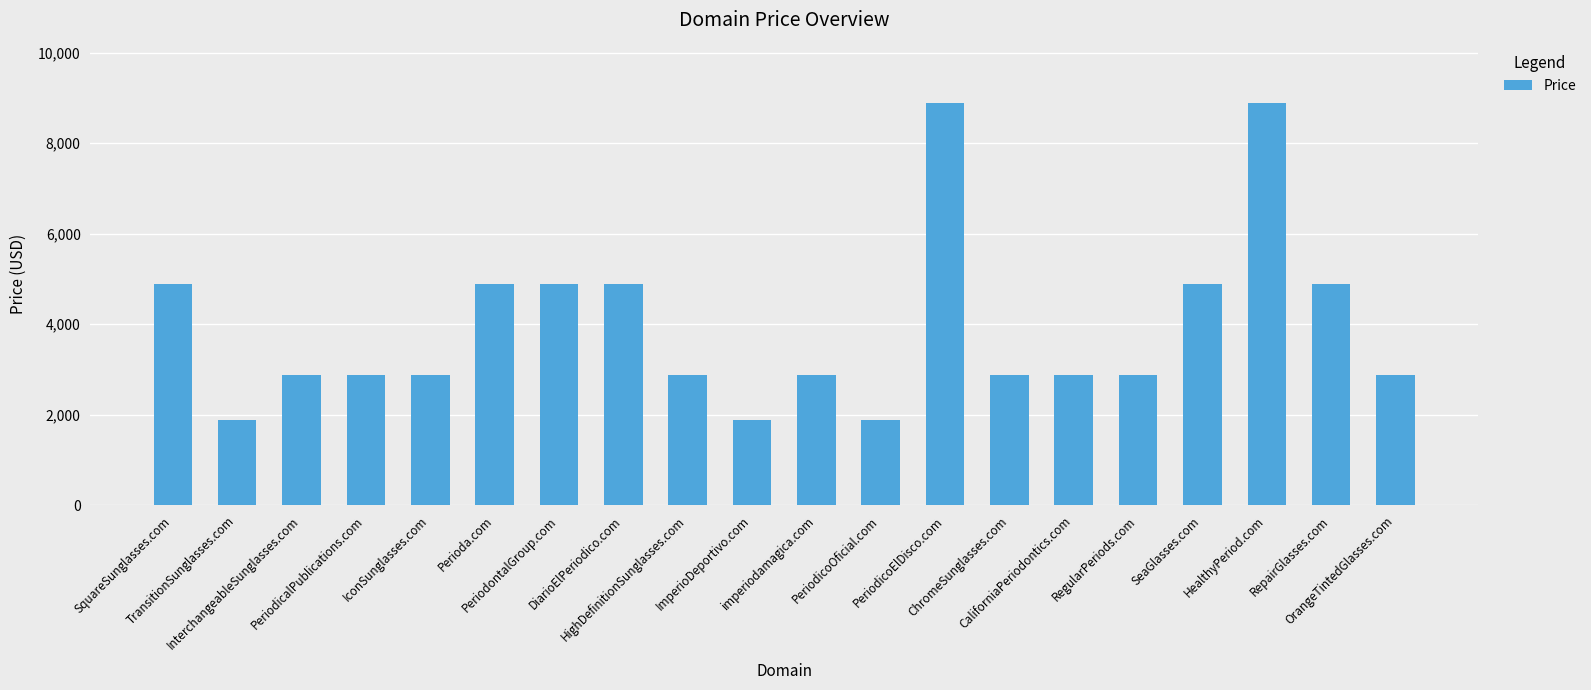

Reading right to left, list all the values displayed in this chart.

2888	4888	8888	4888	2888	2888	2888	8888	1888	2888	1888	2888	4888	4888	4888	2888	2888	2888	1888	4888